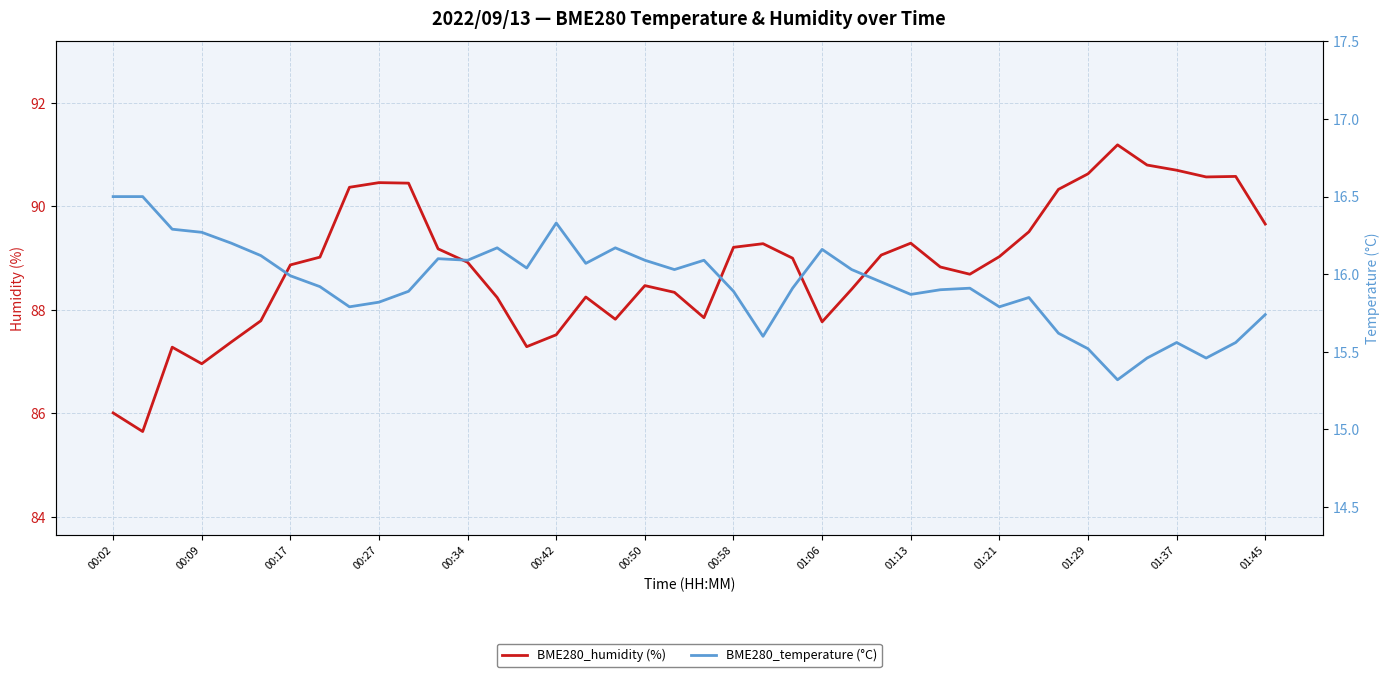

List the series in order of their peak value, highest first.

BME280_humidity (%), BME280_temperature (°C)